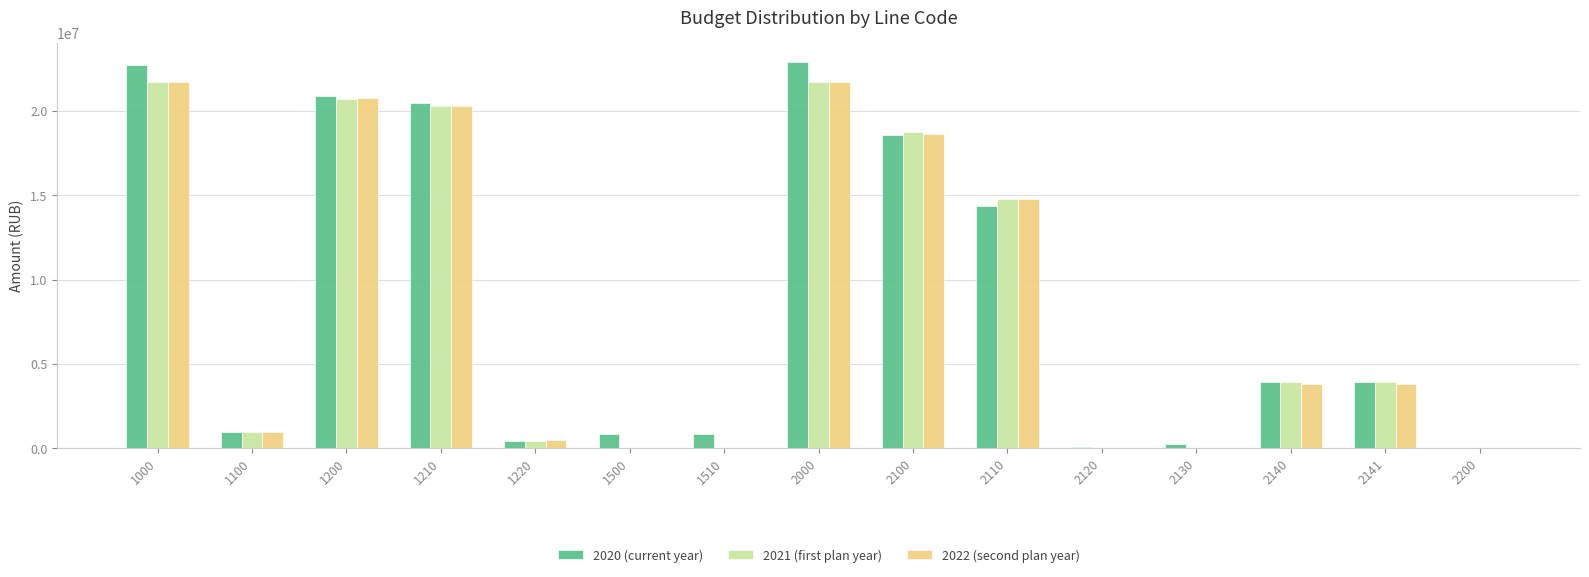

What is the sum of the 2021 (first plan year) values at 1220 and 2140?

4377029.4